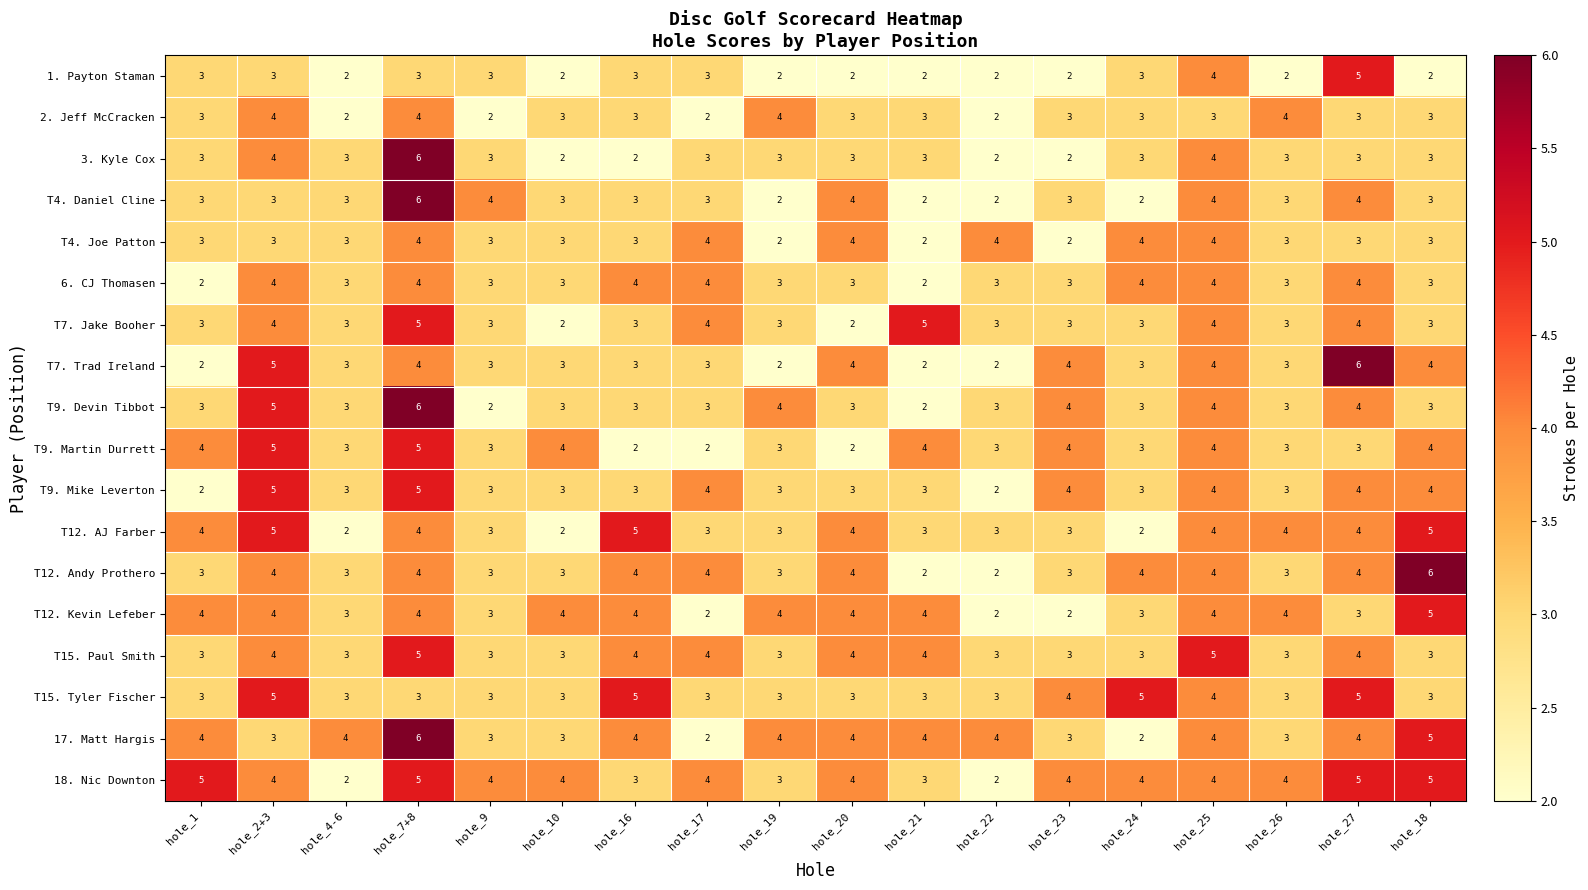

Count the number of data series in this chart.

18